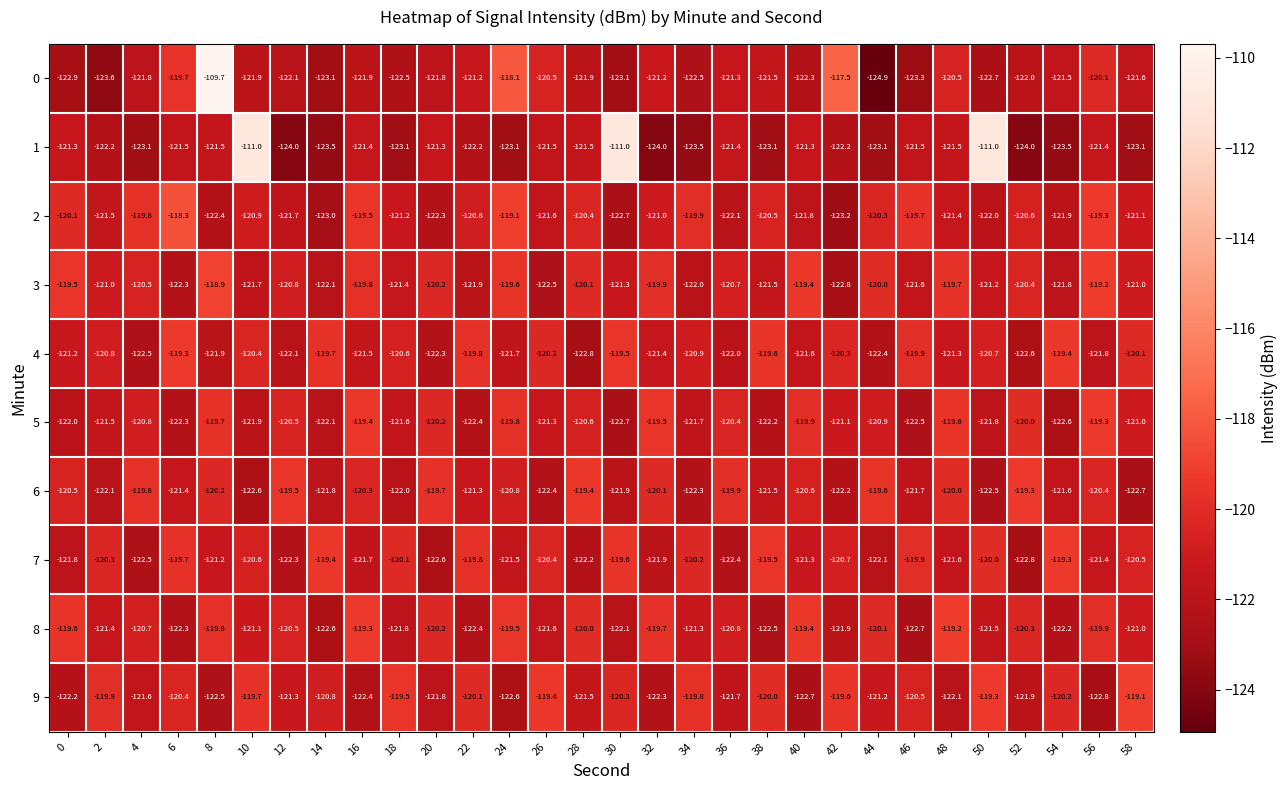

What is the approximate value of 1 at 56?

-121.4